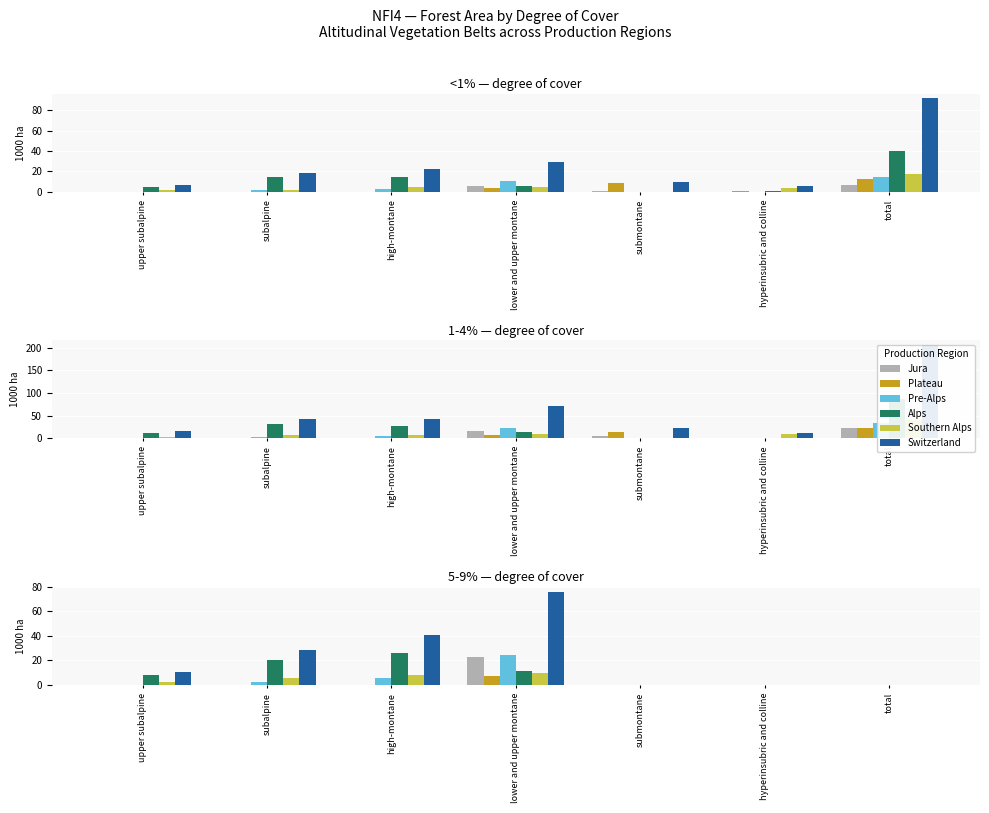

How many values in Switzerland are above zero?

4